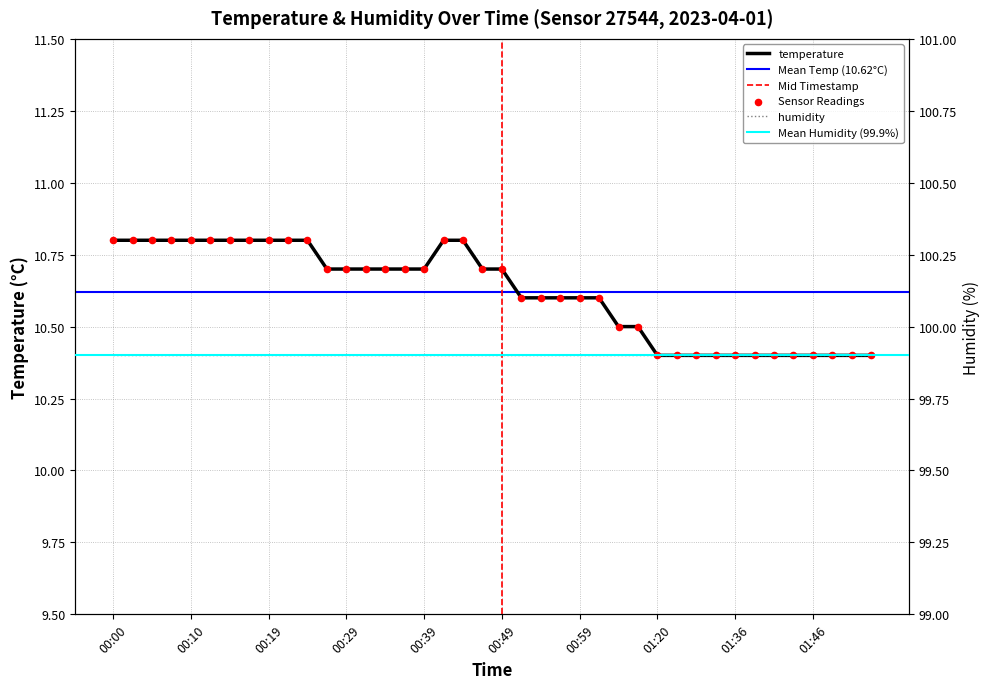

What is the ratio of the value at 01:43 to the value at 01:22?

1.0